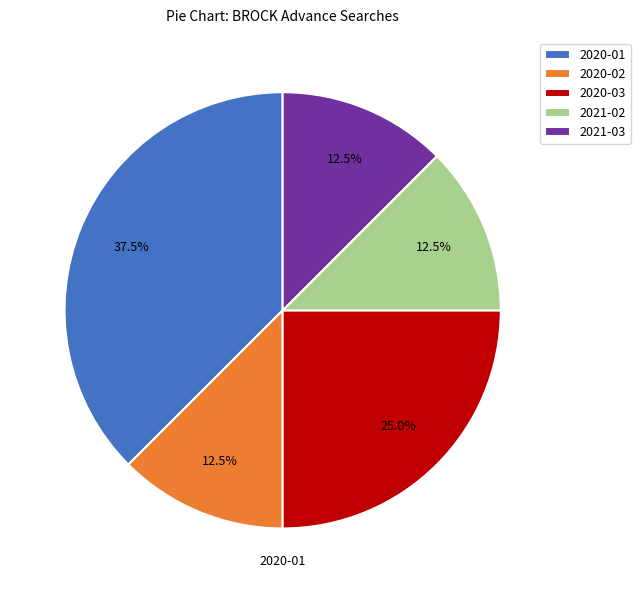

How many slices are in this pie chart?

5